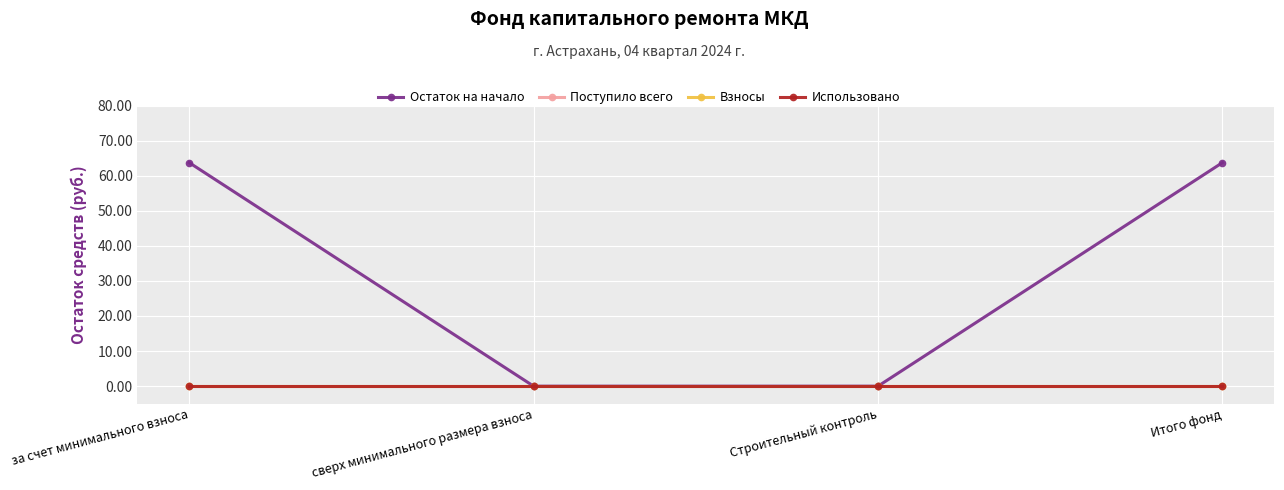

Is this an area chart (filled region under the line)?

No